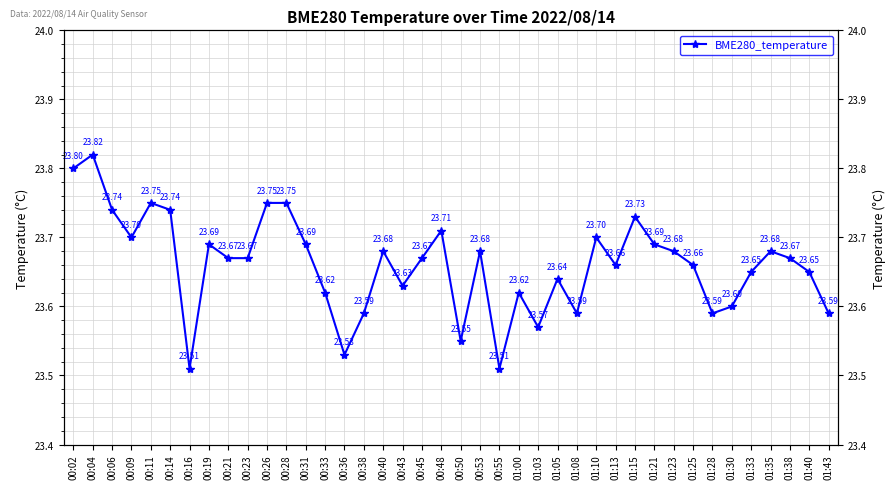

How many interior local valleys (lower than both neighbors) does the data have?

10